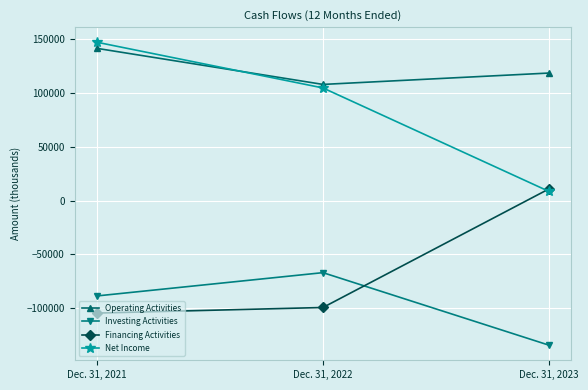

At which label does Investing Activities reach its peak?

Dec. 31, 2022